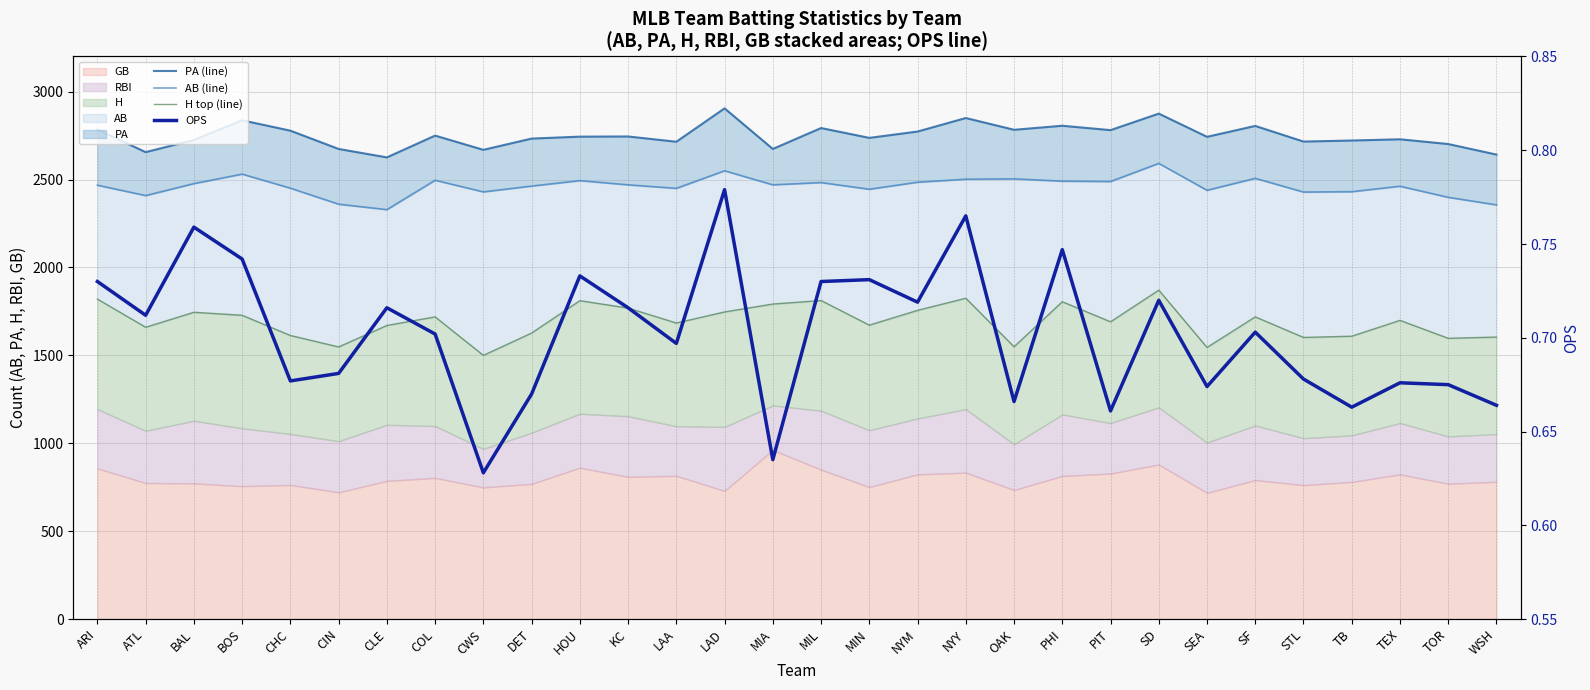

What is the difference between the highest and lowest values at MIN?

2736.3